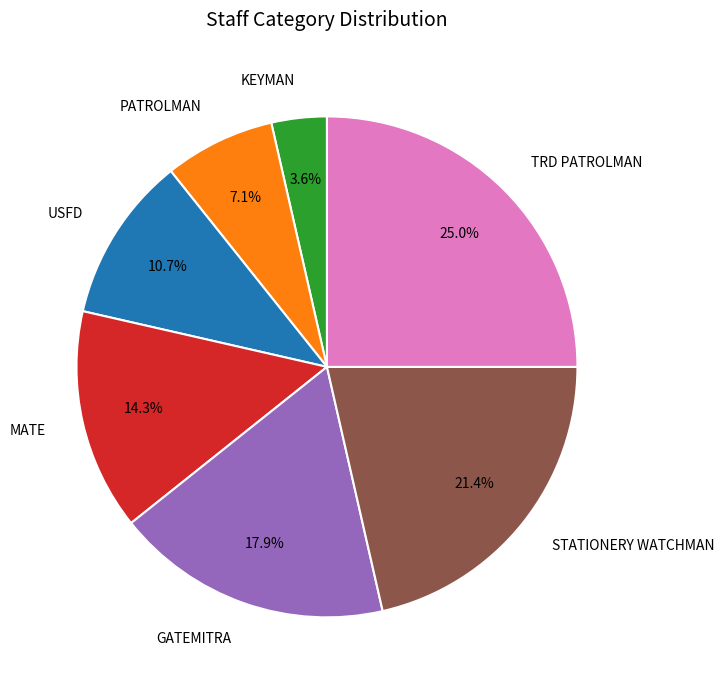

Combined, do GATEMITRA and STATIONERY WATCHMAN account for over 50%?

No